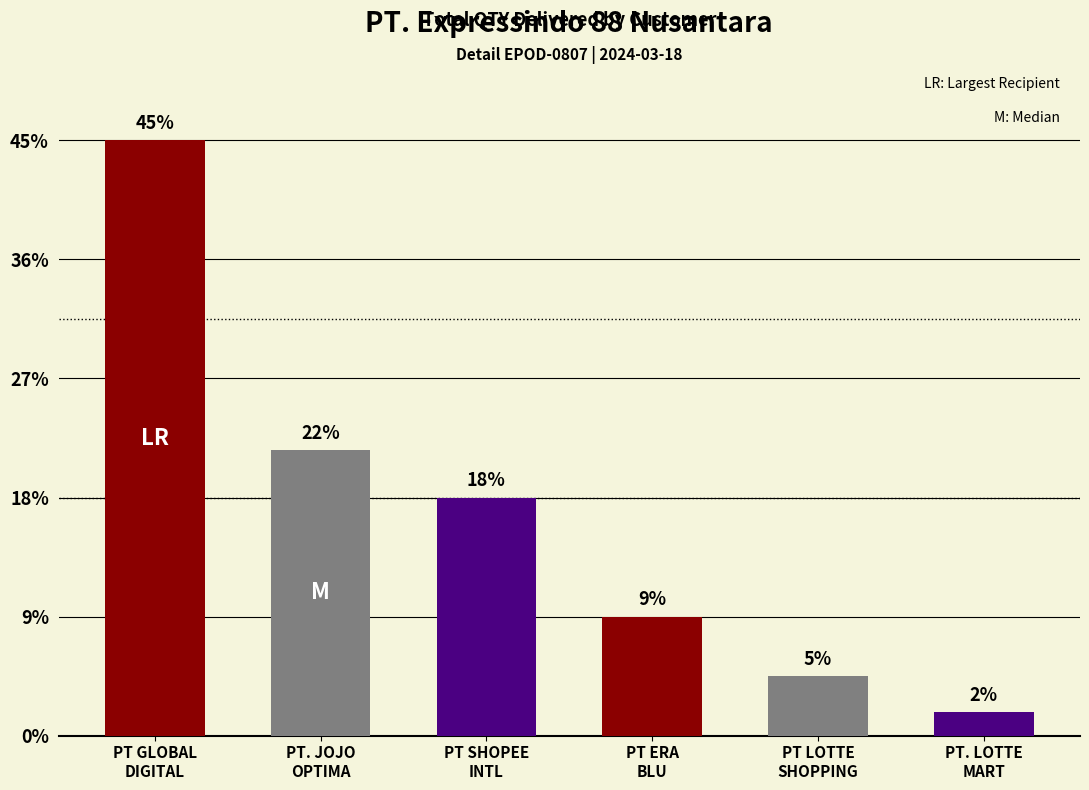

Does the chart contain any negative values?

No